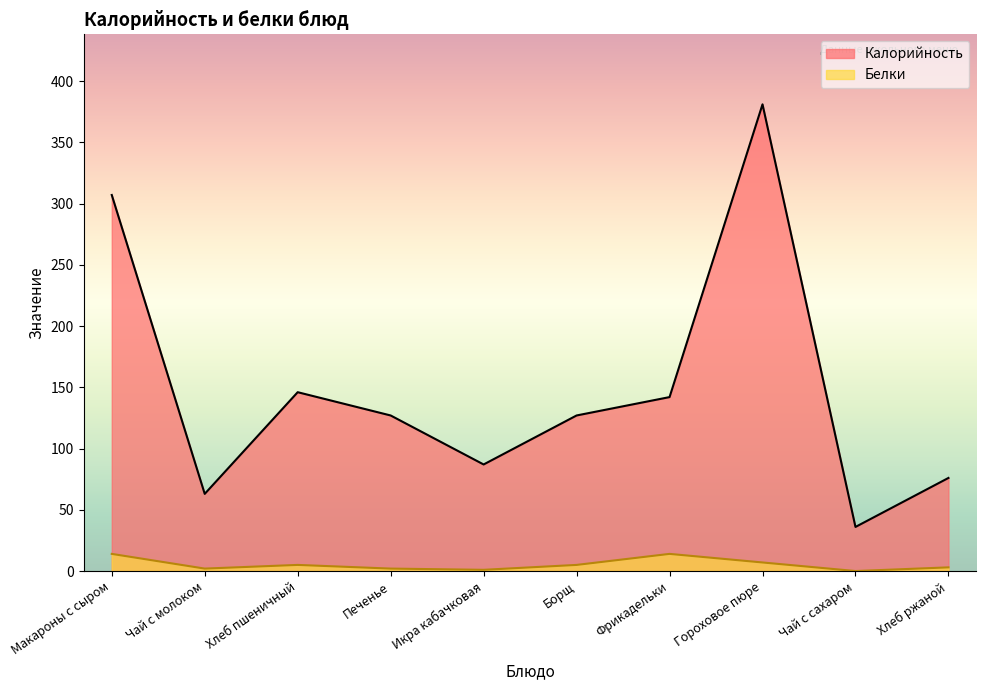

Which series has the largest range (max minus min)?

Калорийность